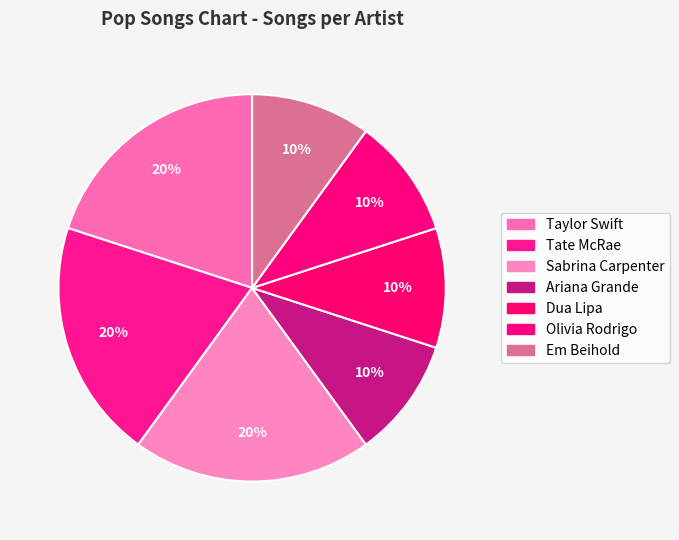

Is it true that Dua Lipa is 10% of the pie?

True